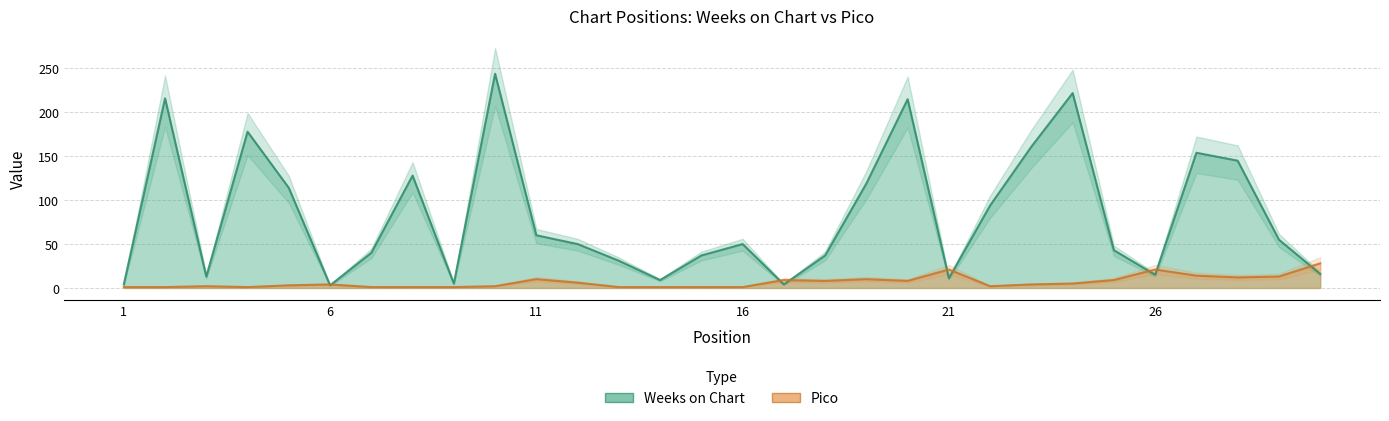

What is the maximum value for Pico?

28